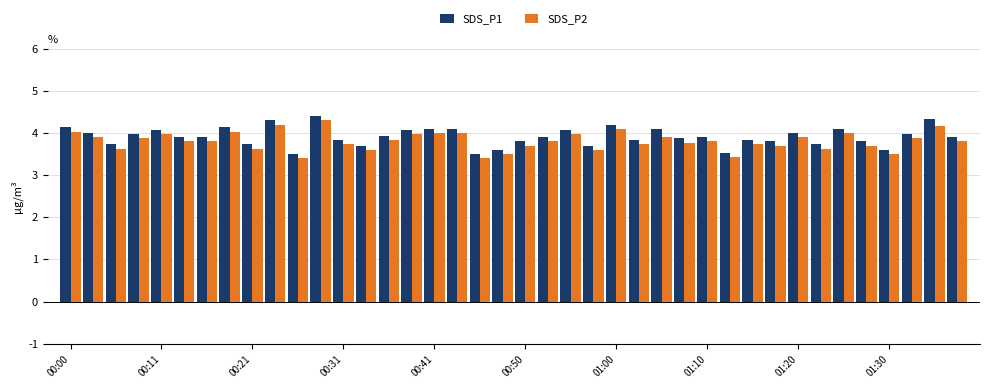

What is the average value of the SDS_P2 series?

3.8